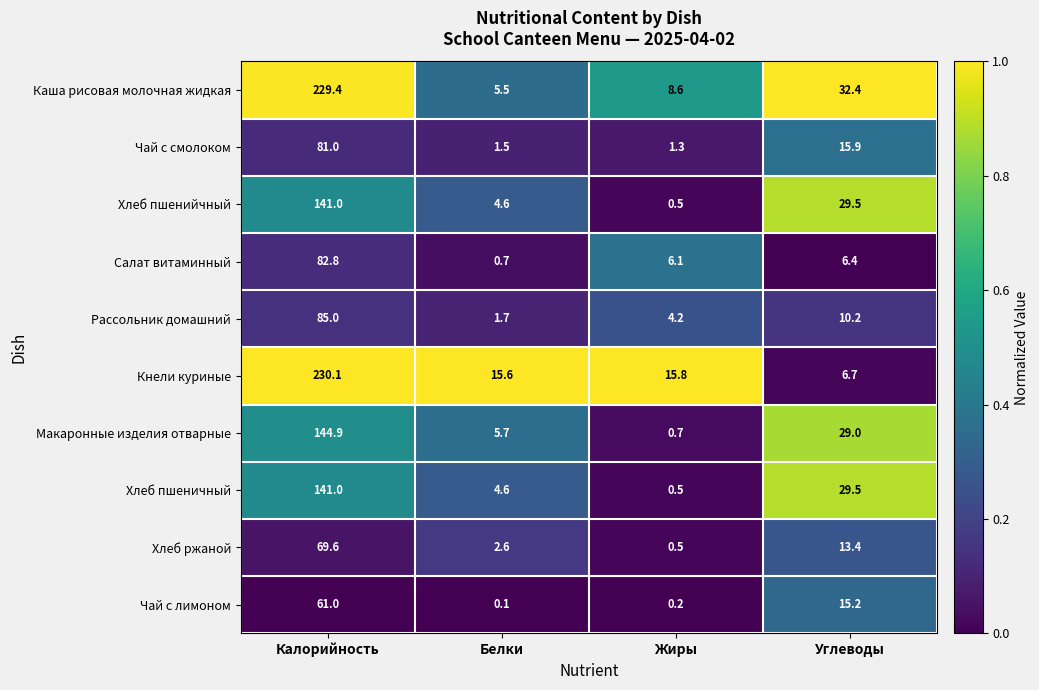

What is the difference between the highest and lowest values at Калорийность?

169.1